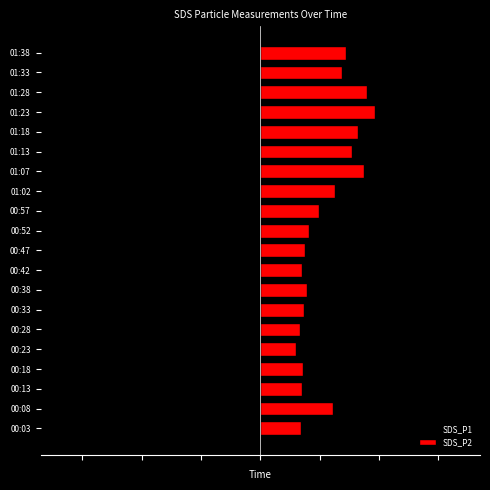

What is the value of the SDS_P2 bar at the 5th from the left?

1.2